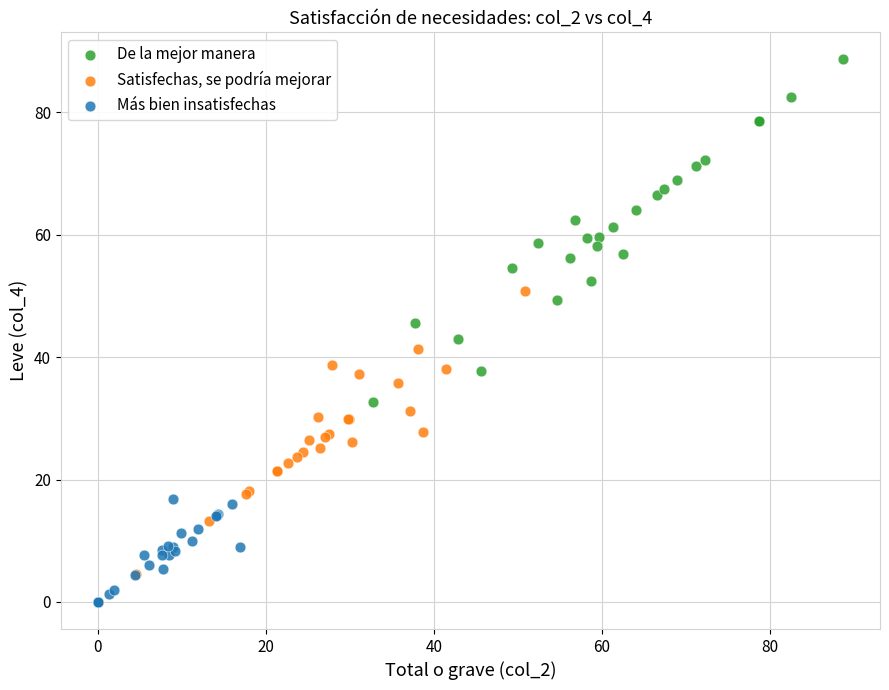

Which series has the widest spread of Y values?

De la mejor manera